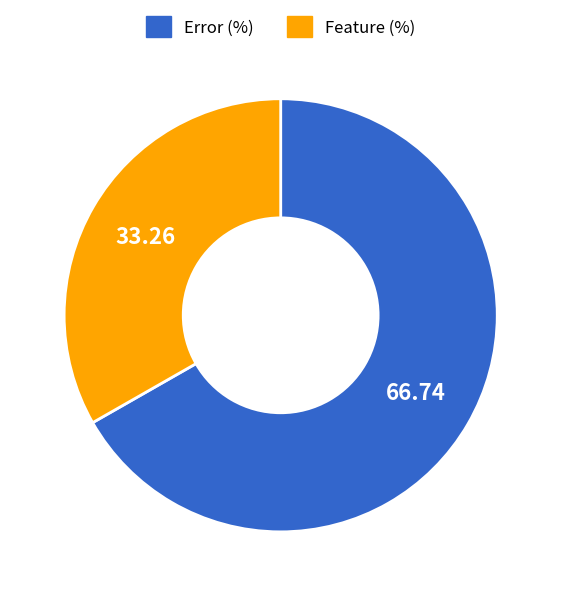

Is there a majority slice in this chart?

Yes